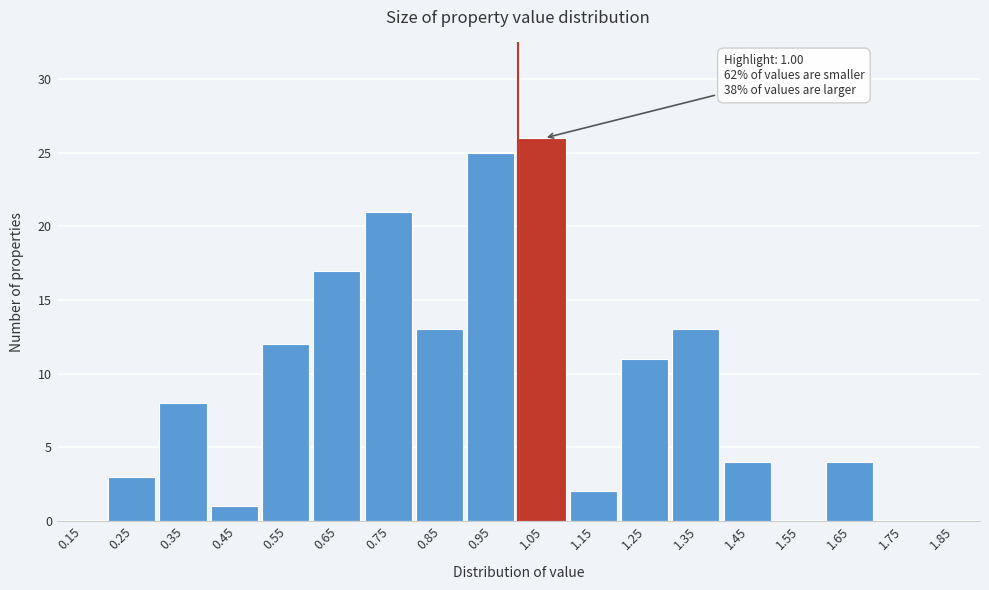

Which range on the x-axis has the tallest bar?

1.0 to 1.1